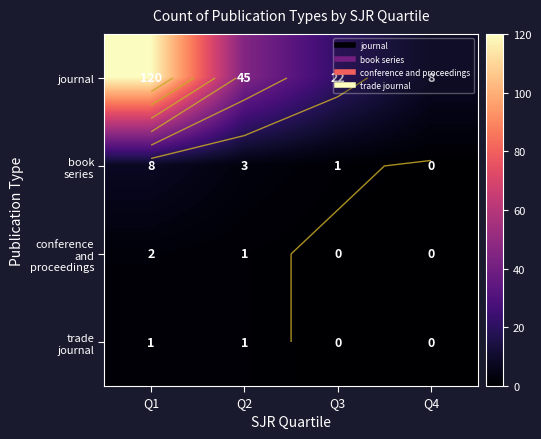

True or false: trade journal has a value of 1 at Q1.

True